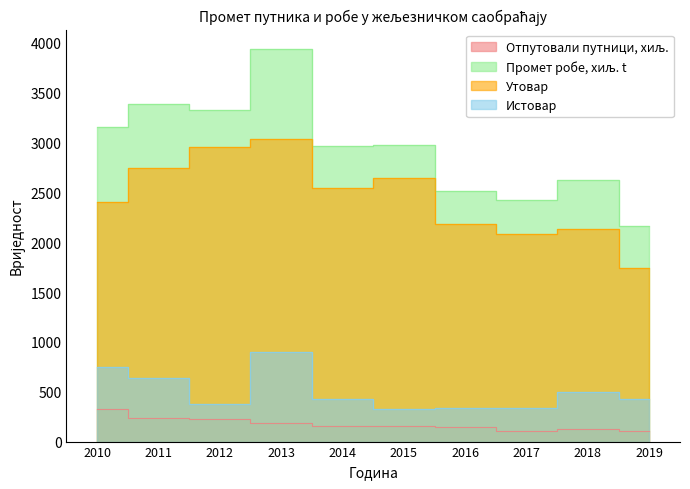

The Отпутовали путници, хиљ. series shows 111 at 2019. True or false?

True